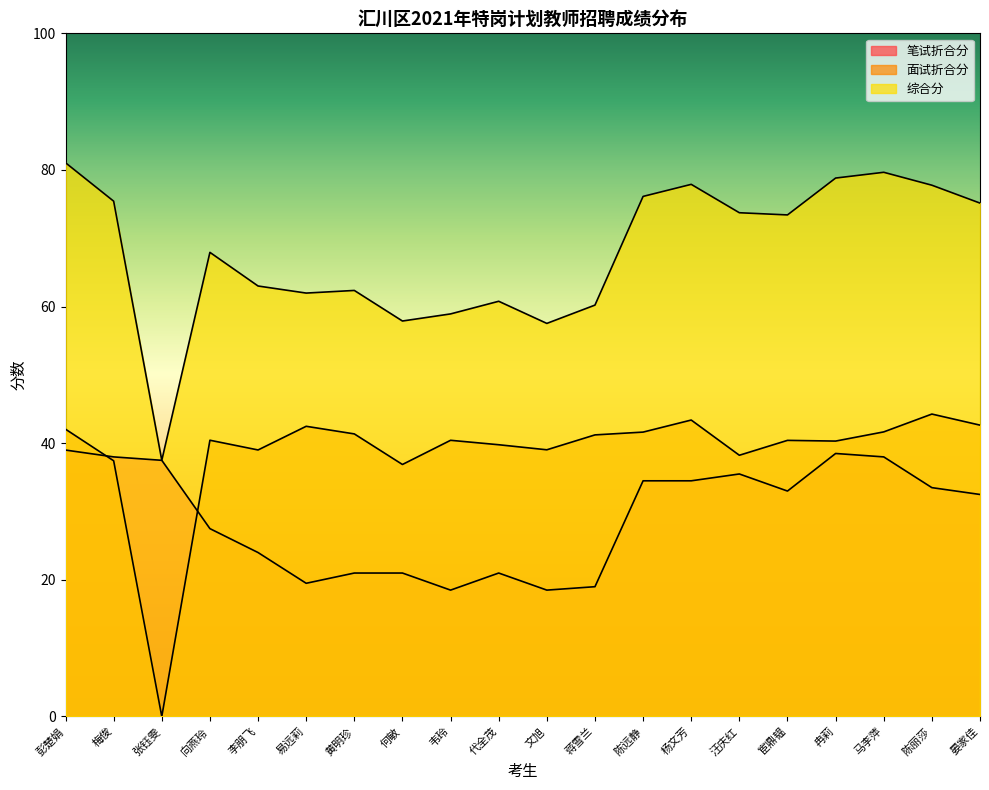

Rank the categories by 综合分 value from lowest to highest.

张钰雯, 文旭, 何敏, 韦玲, 蒋雪兰, 代全茂, 易远莉, 黄明珍, 李朋飞, 向燕玲, 宦鼎韫, 汪庆红, 晏家佳, 梅俊, 陈远静, 陈丽莎, 杨文芳, 冉莉, 马李萍, 彭楚娟